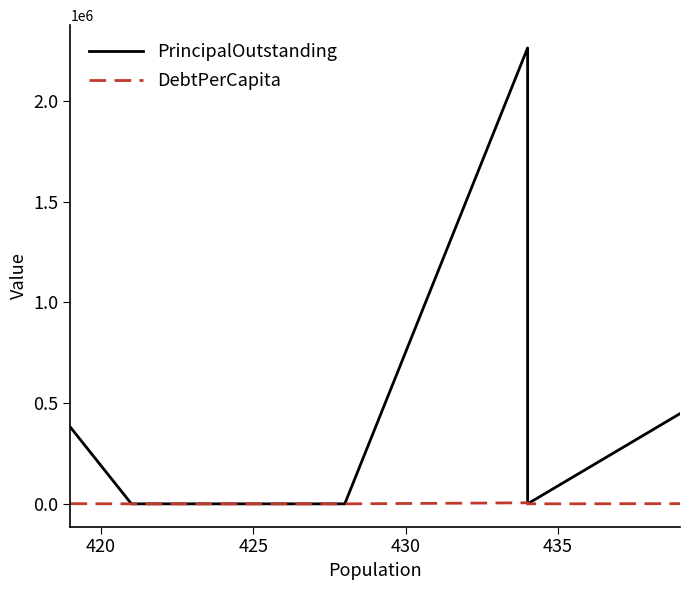

What is the difference between the maximum and minimum values in the PrincipalOutstanding series?

2264000.0